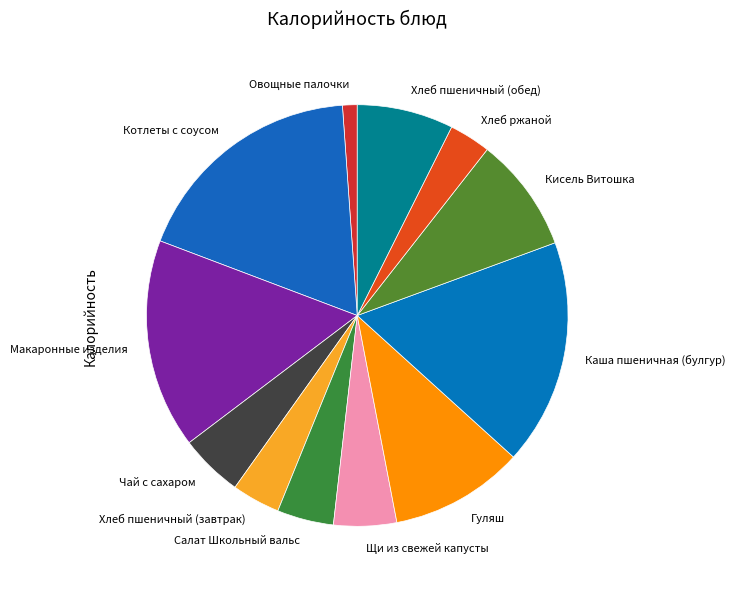

Does Овощные палочки represent more than half of the total?

No